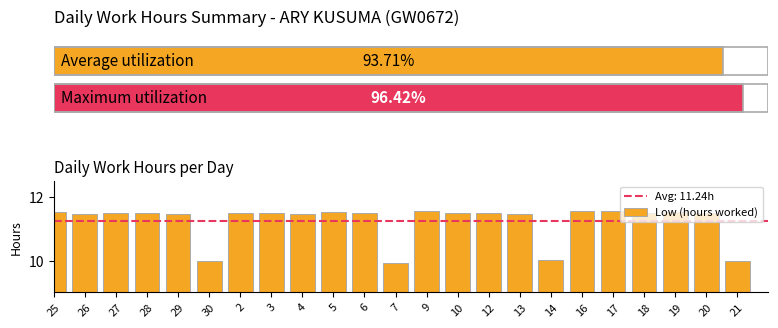

What is the ratio of the value at 20 to the value at 9?

1.0